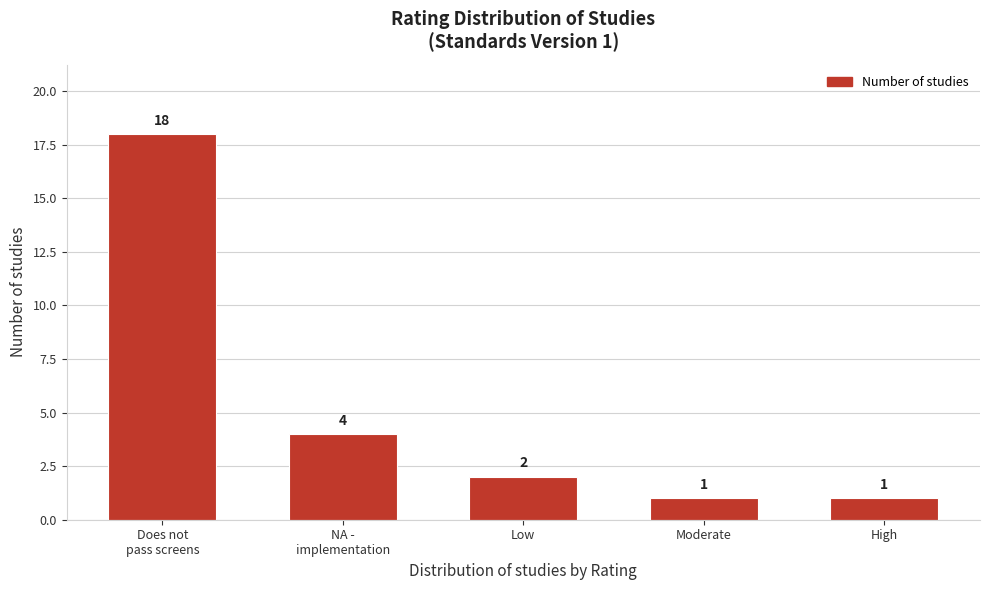

Reading right to left, transcribe all the data shown in this chart.

1	1	2	4	18